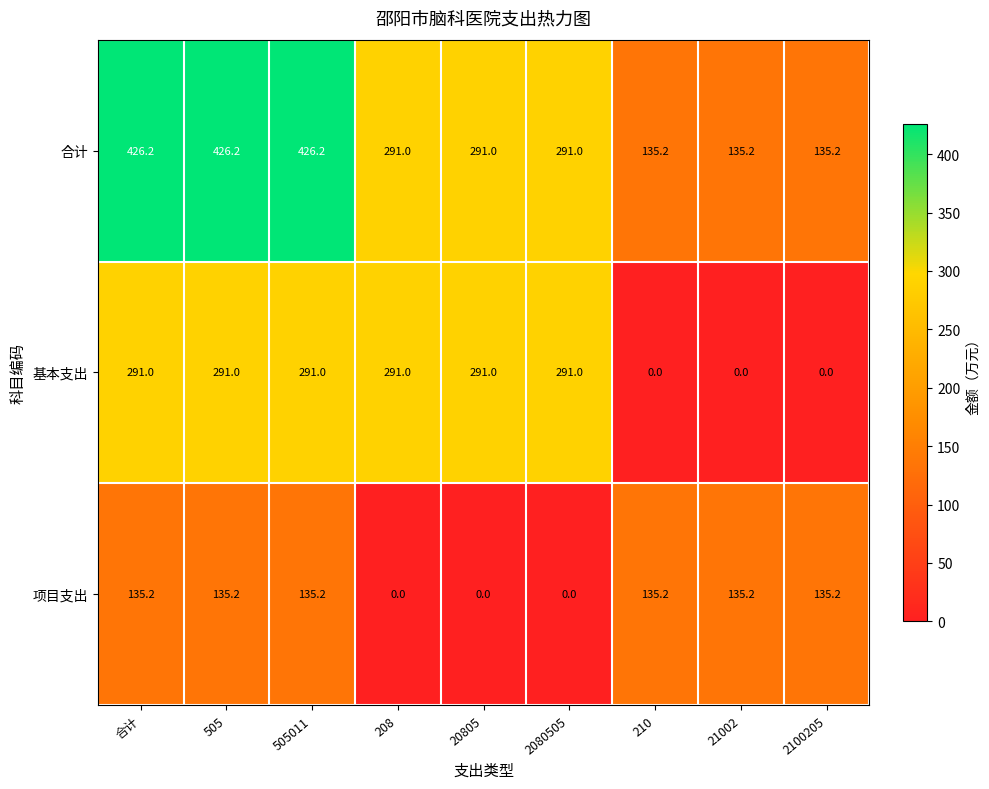

The value of 基本支出 at 2100205 is 106.2. True or false?

False